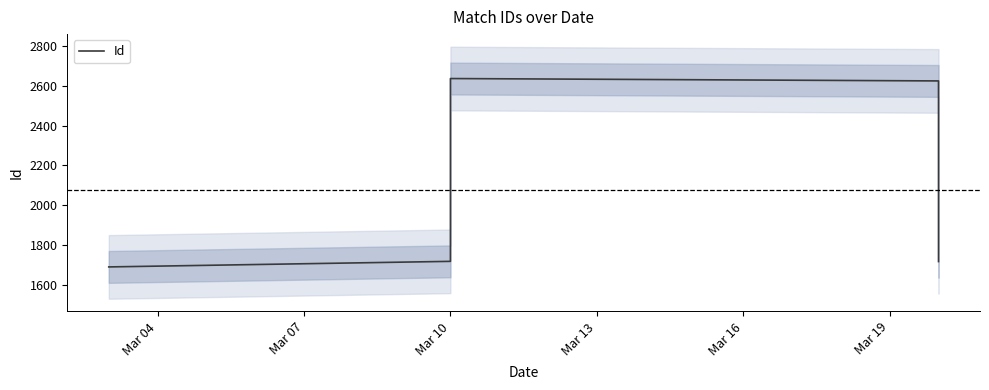

At which label does the data first exceed 1718?

Mar 10